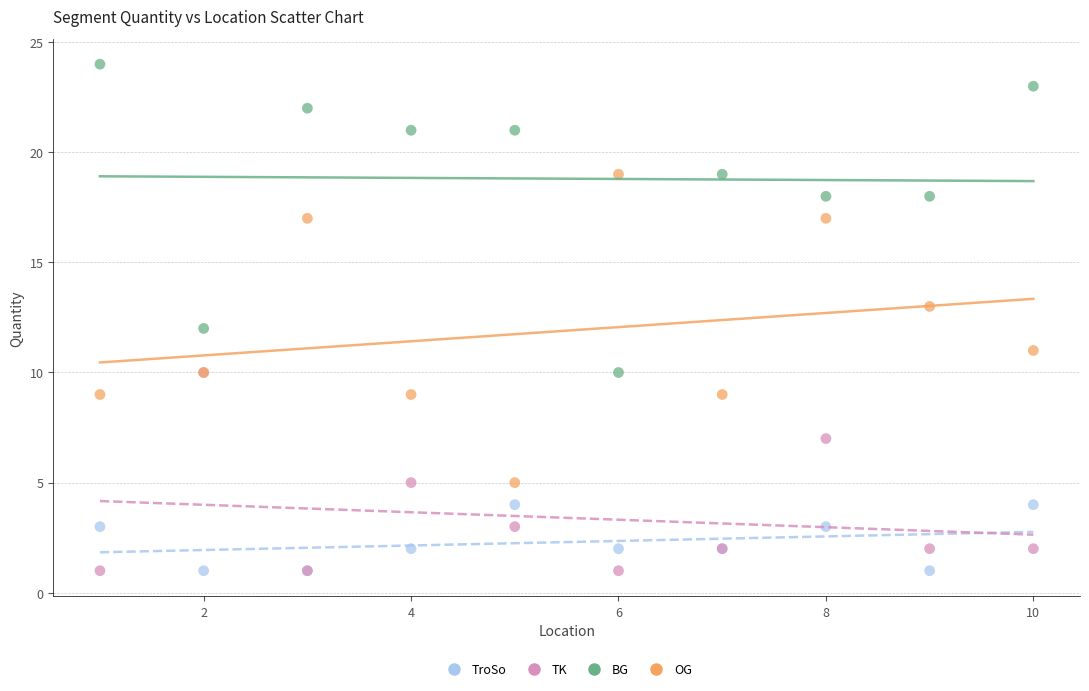

Which series reaches the maximum Y coordinate?

BG